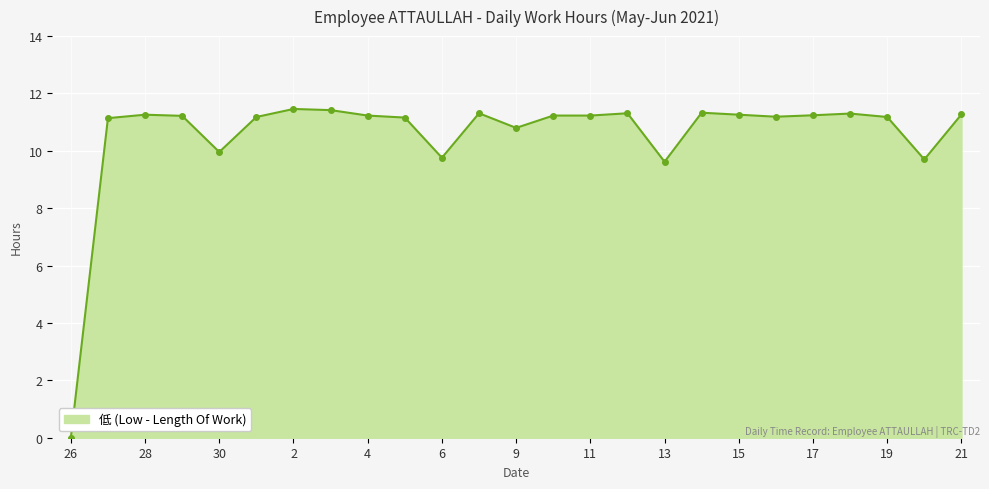

What is the average value?

10.6